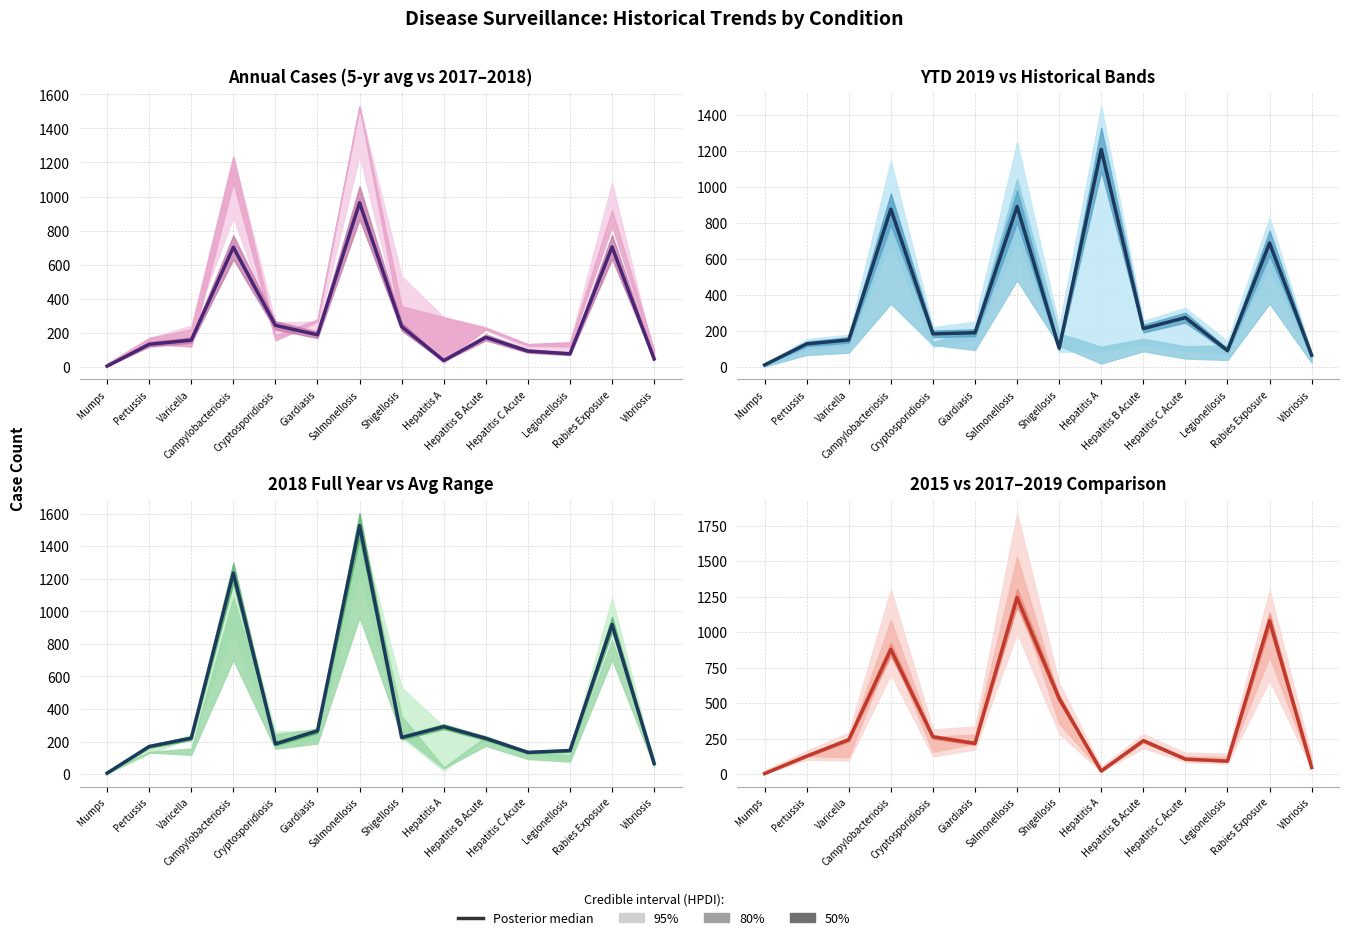

At which category does the data reach its first local valley?

Giardiasis